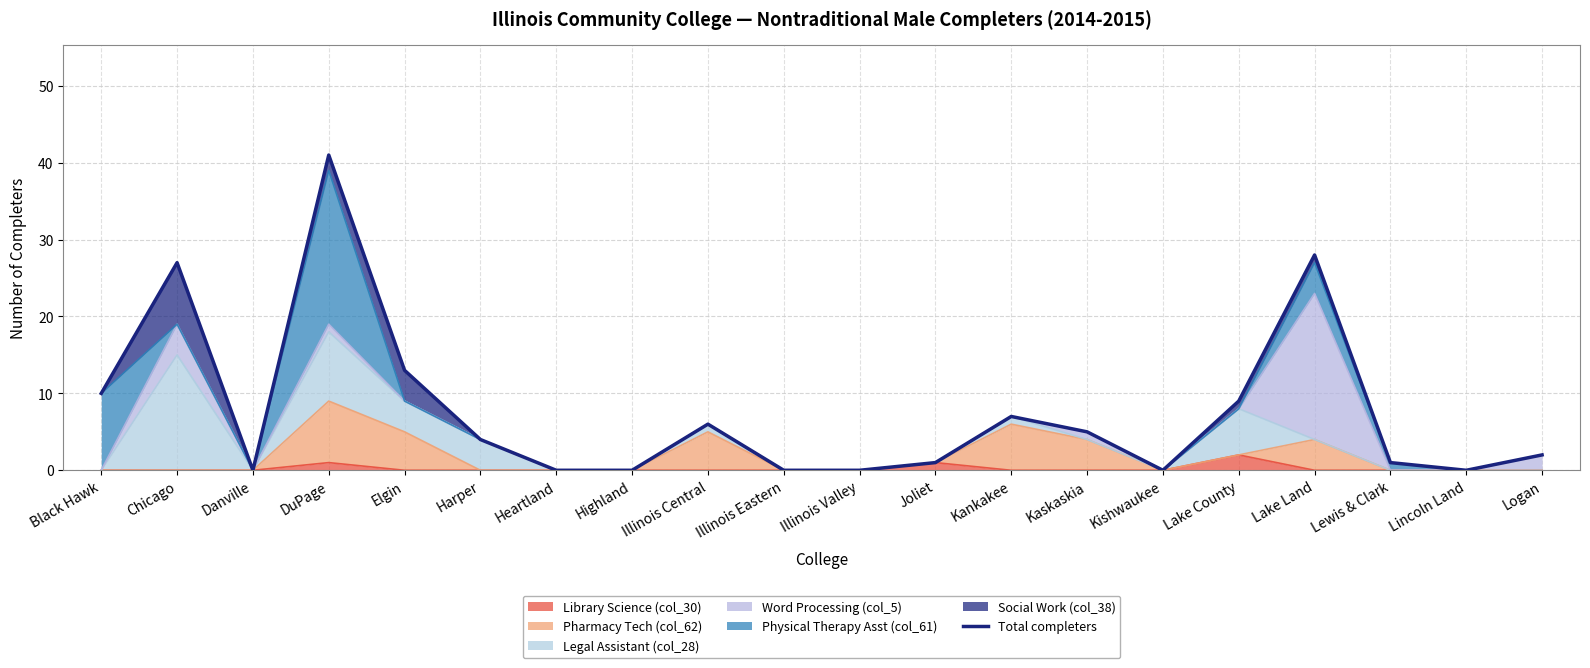

What is the greatest value displayed?

41